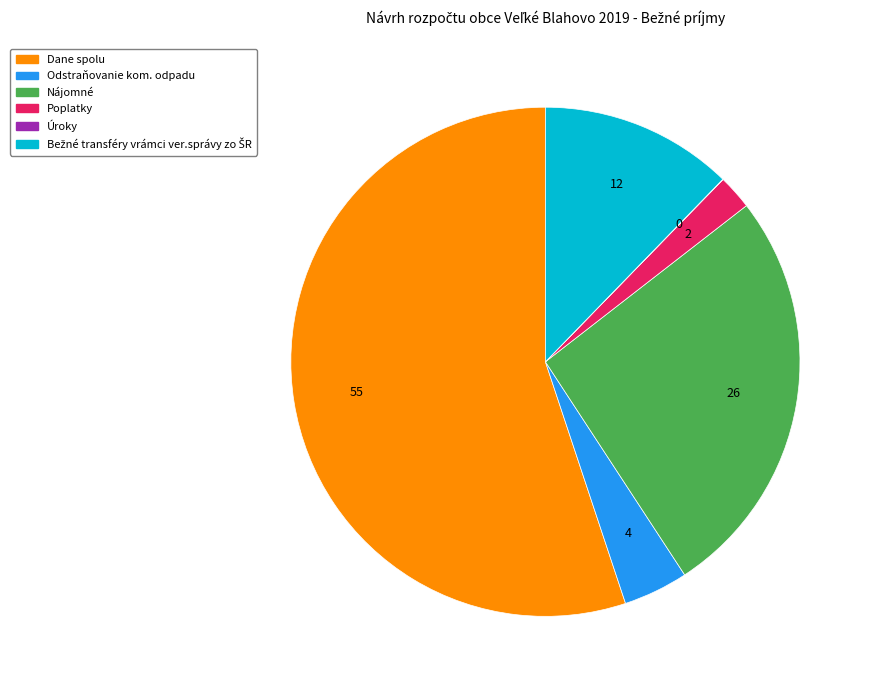

What is the largest slice in the pie chart?

Dane spolu